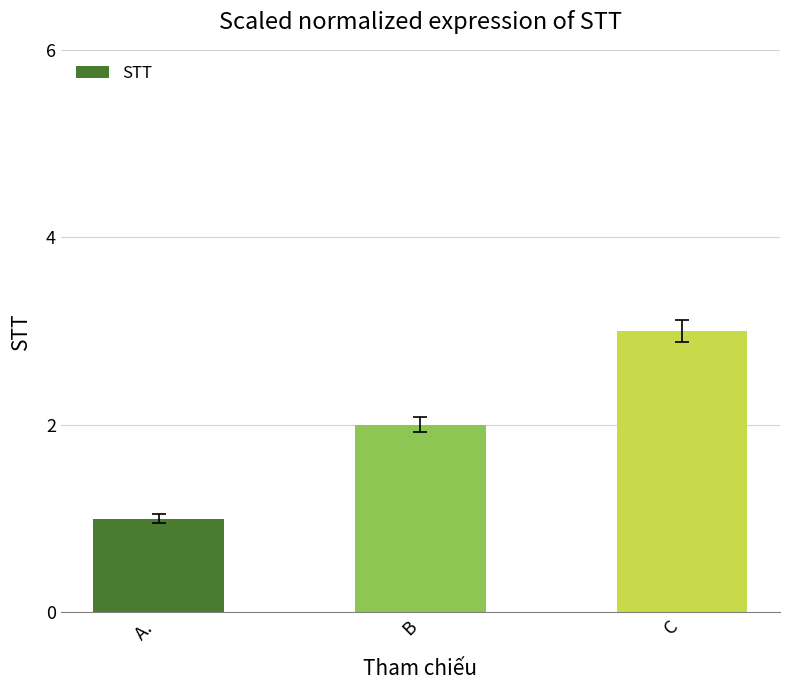

Reading left to right, list all the values displayed in this chart.

1	2	3